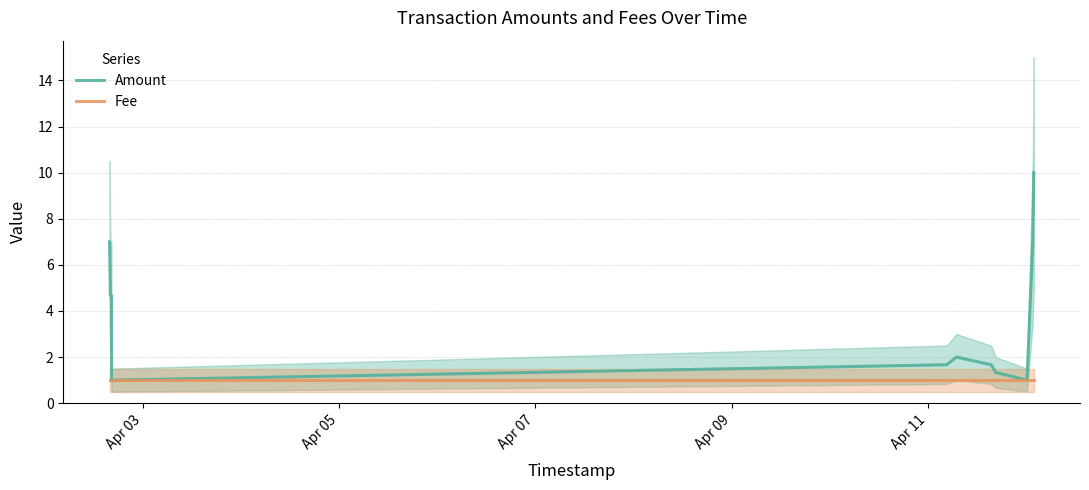

List the series in order of their overall mean, lowest first.

Fee, Amount